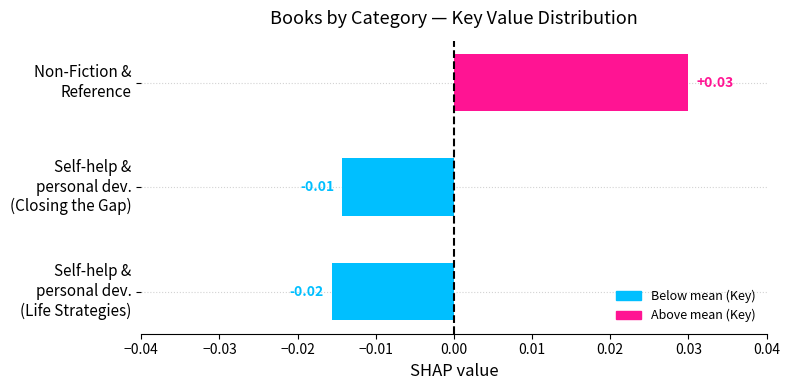

Does the chart contain stacked bars?

No